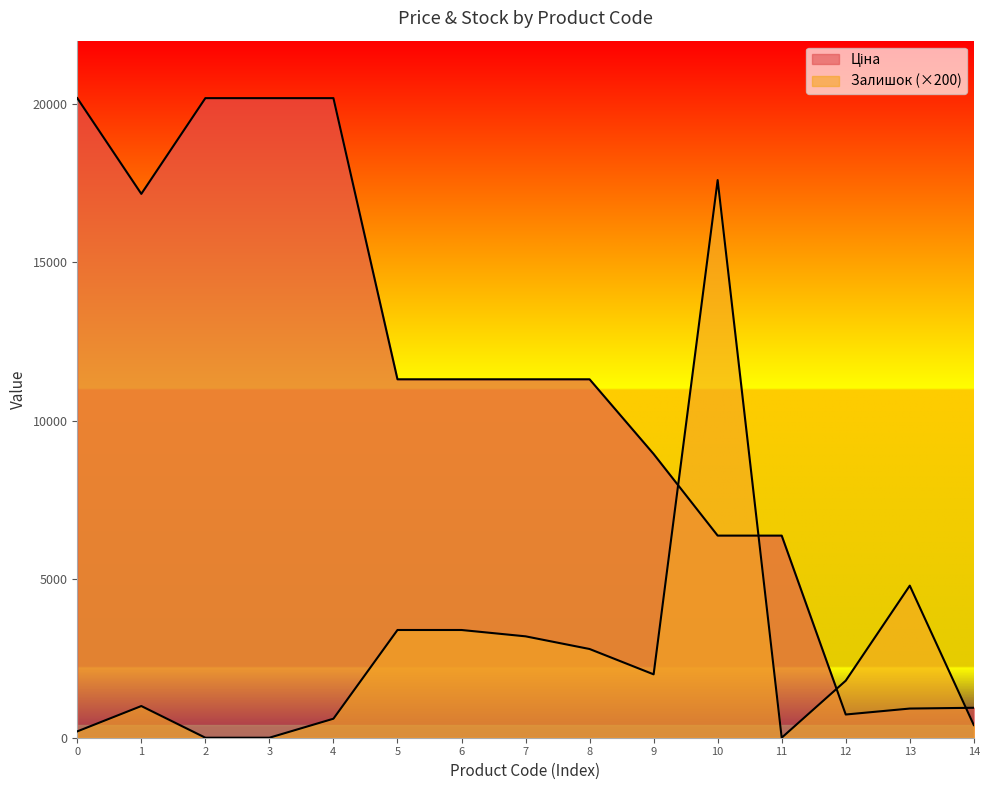

True or false: Ціна and Залишок intersect in this chart.

True